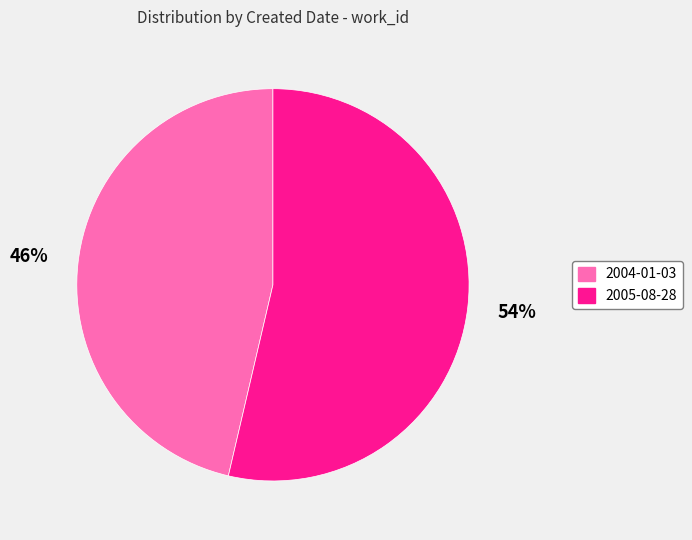

Do 2004-01-03 and 2005-08-28 together represent more than half of the pie?

Yes